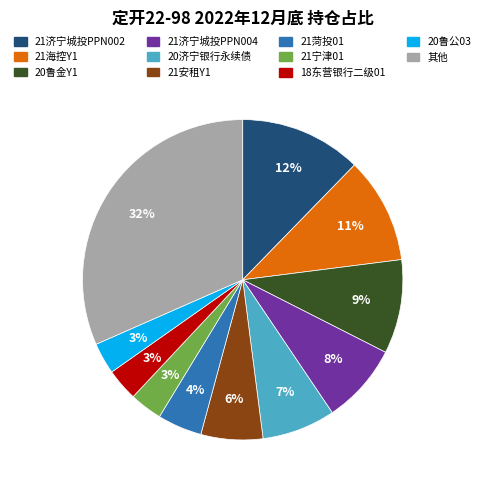

To the nearest percent, what is the difference between the 21济宁城投PPN004 and 21海控Y1 slice percentages?

3%